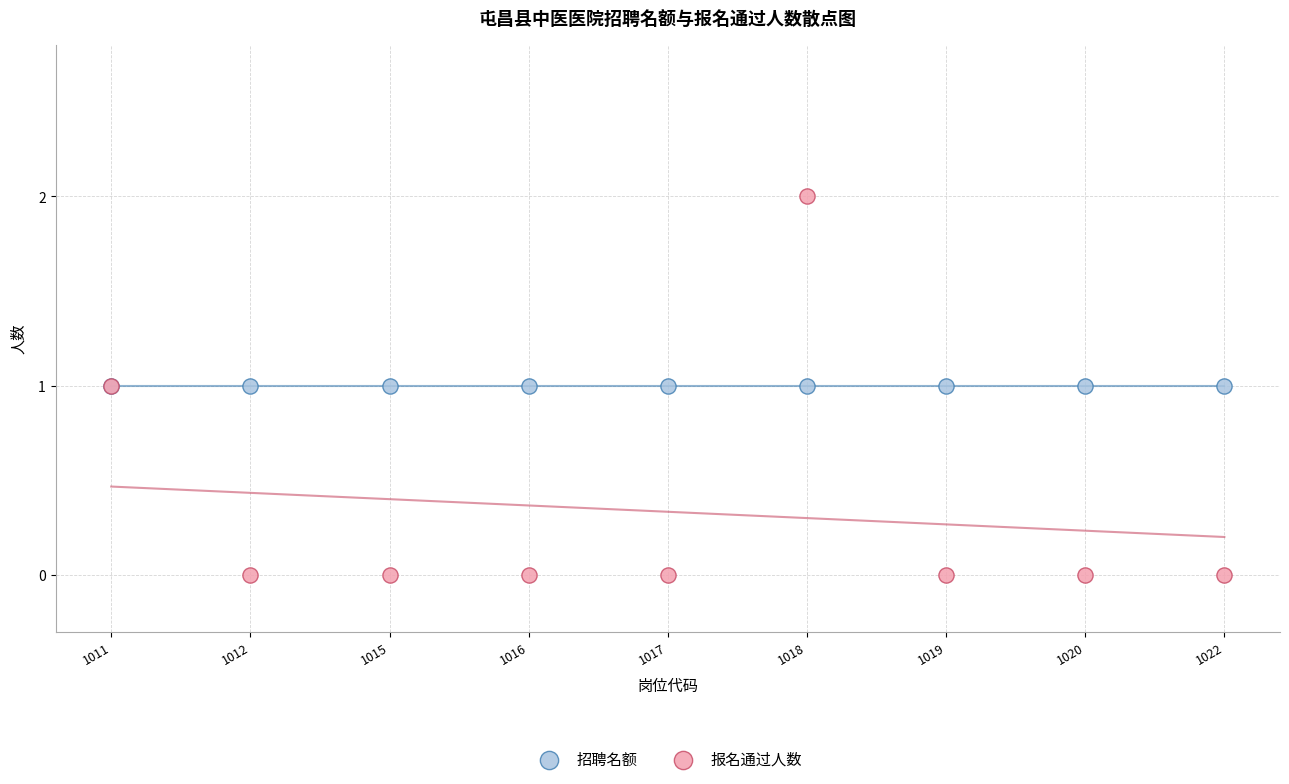

What are all the series names shown in the legend?

招聘名额, 报名通过人数